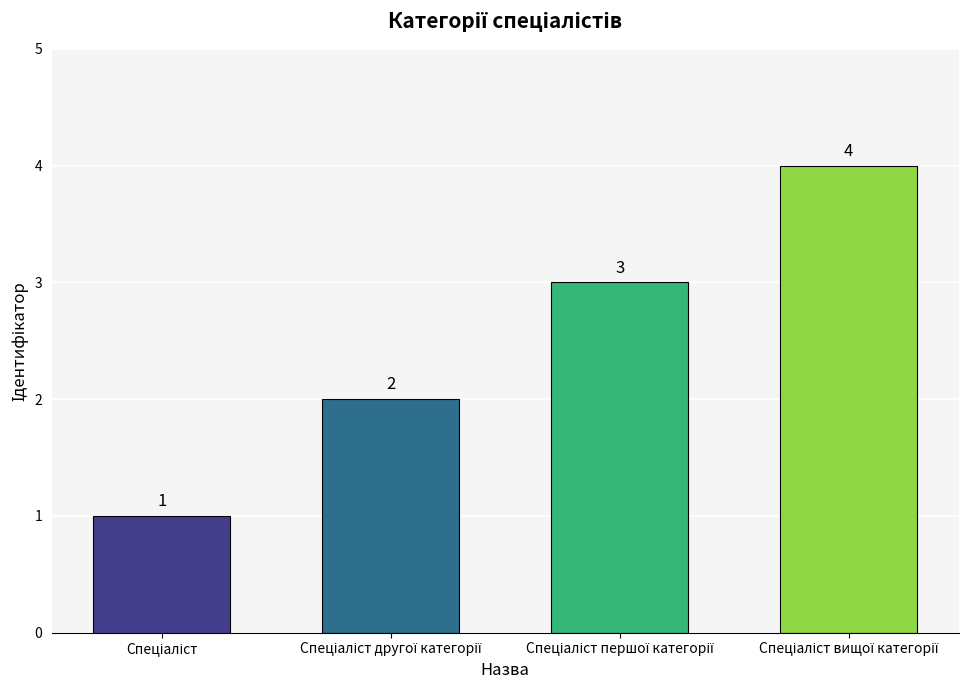

What is the value of the 2nd bar from the left?

2